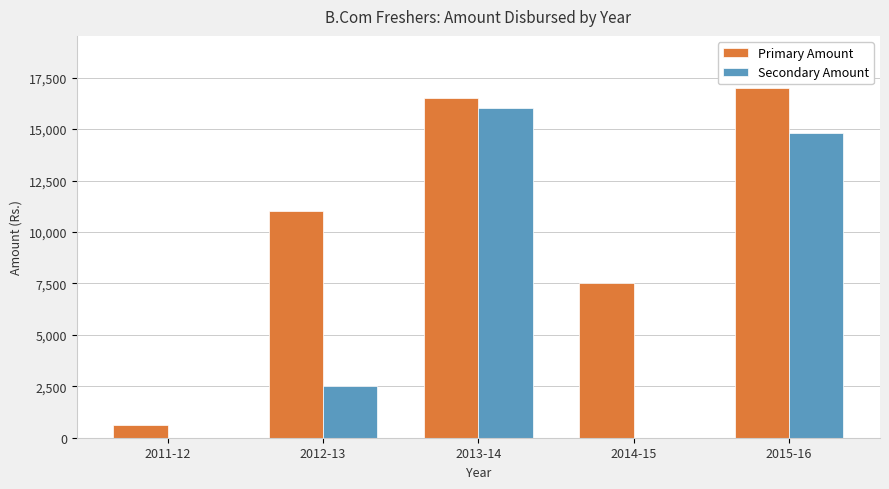

What is the sum of the Primary Amount values at 2014-15 and 2013-14?

24000